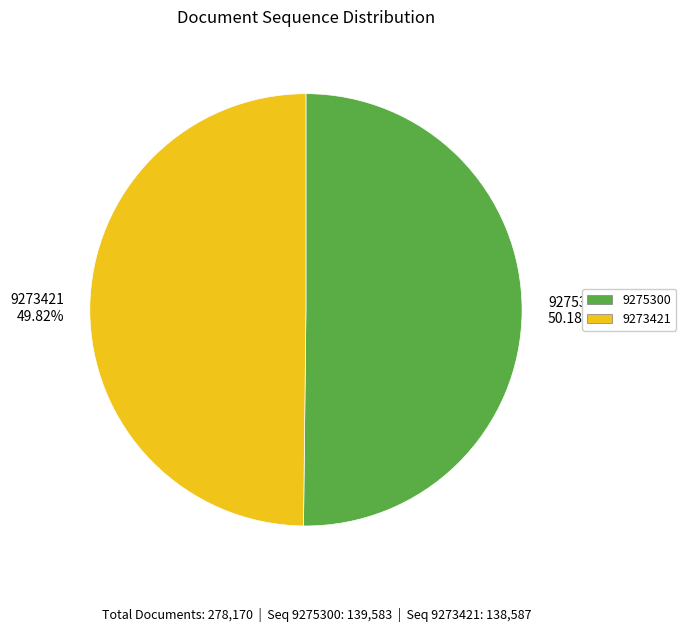

Is the sum of 9275300 50.18% and 9273421 49.82% greater than half?

Yes